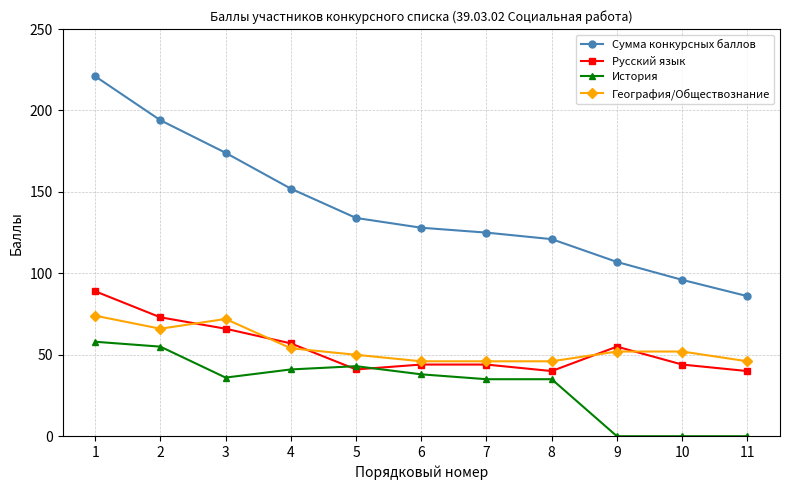

What is the spread (max minus min) of values at 4?

111